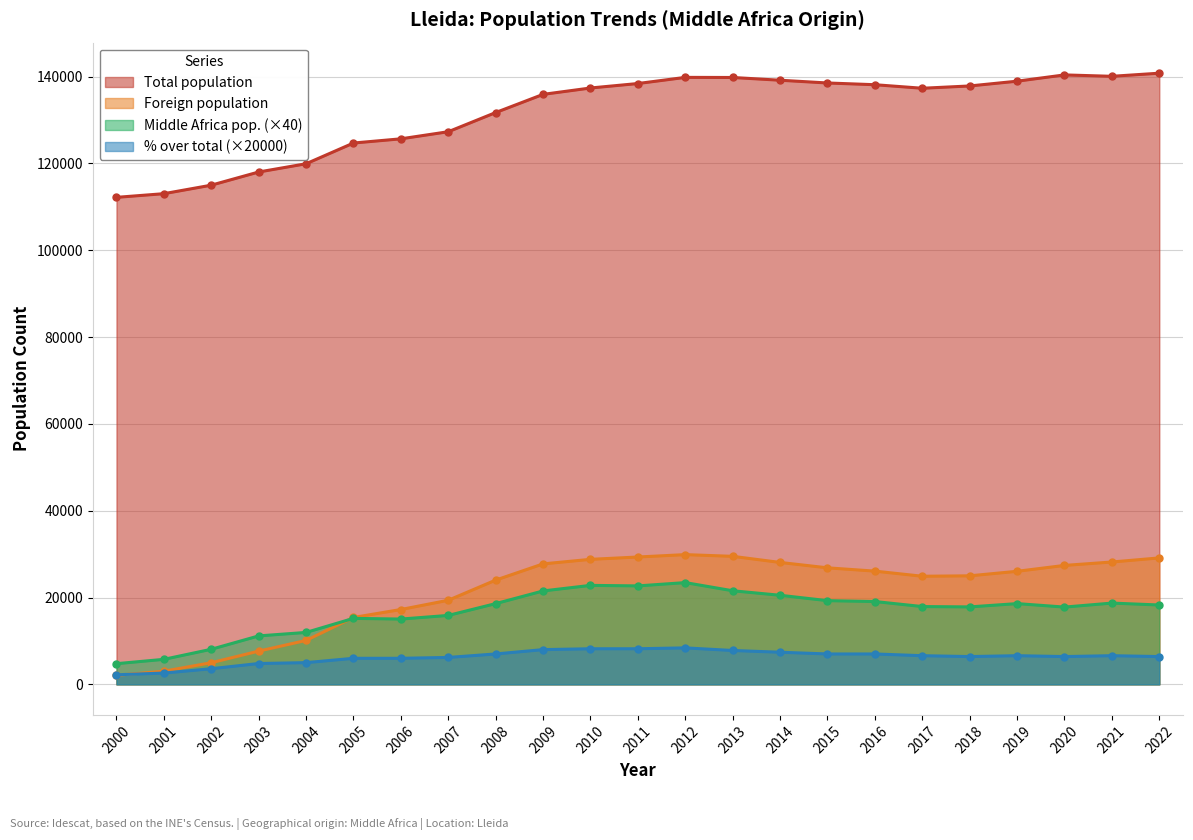

How many data points in Middle Africa pop. are above 18280?

11